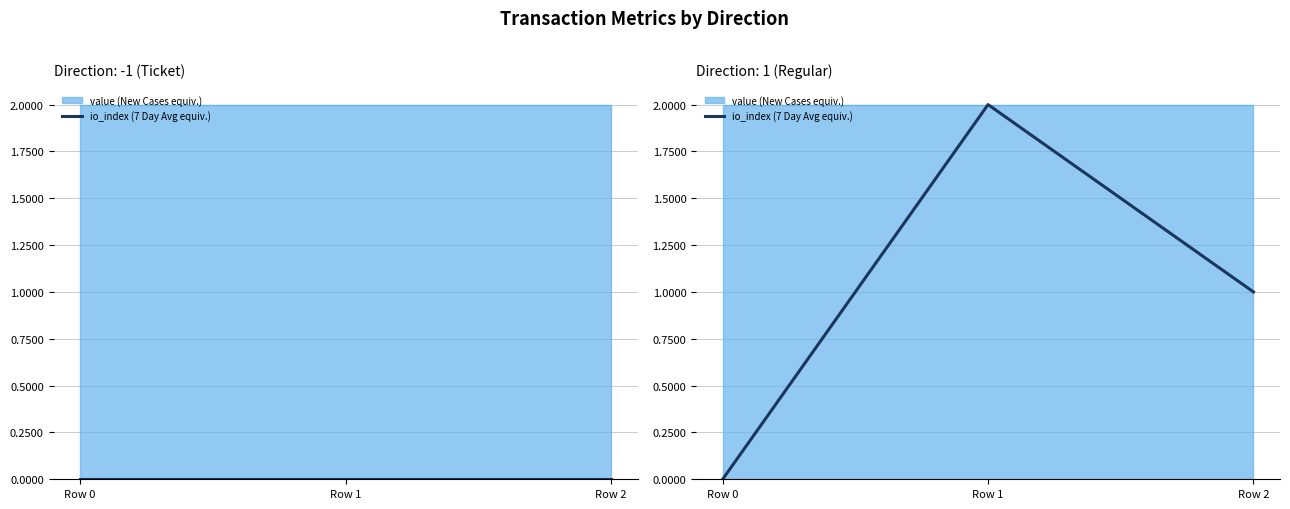

Does the chart display data point markers on the line(s)?

No